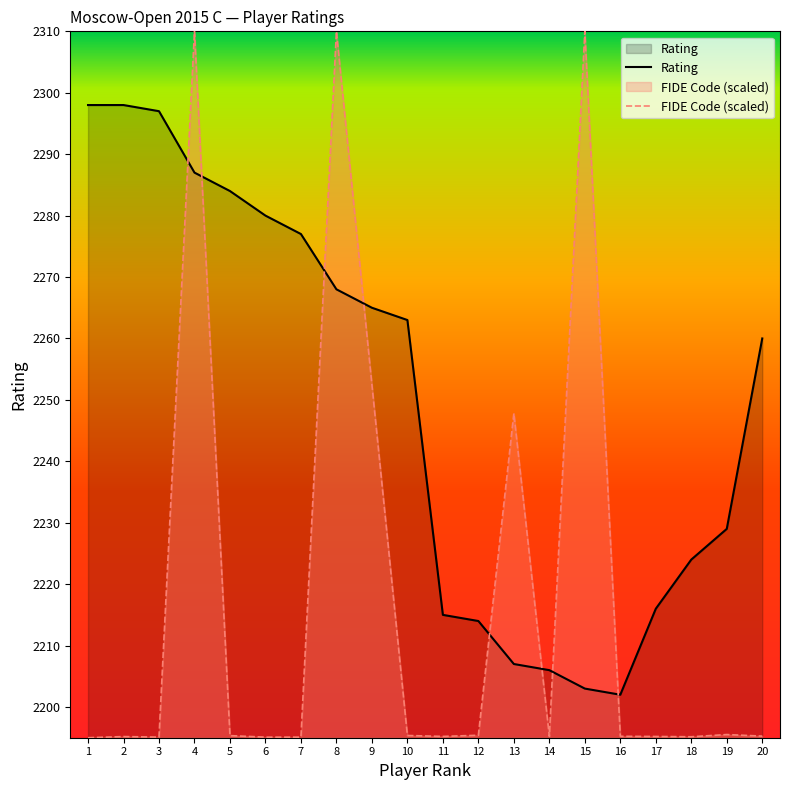

How many interior local valleys does the FIDE Code (scaled) series have?

5